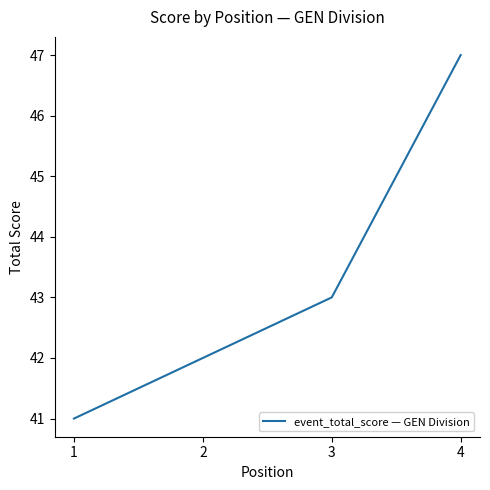

True or false: the data has more than 0 interior local peaks.

False